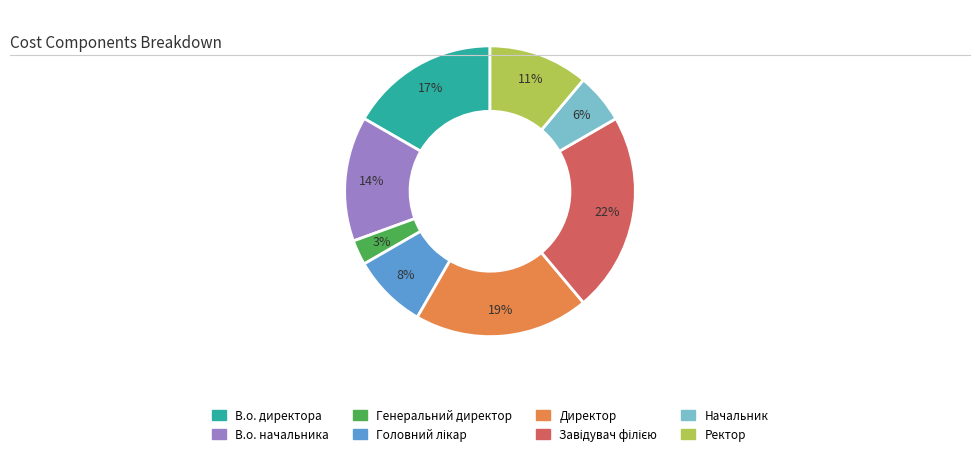

How many slices are in this pie chart?

8